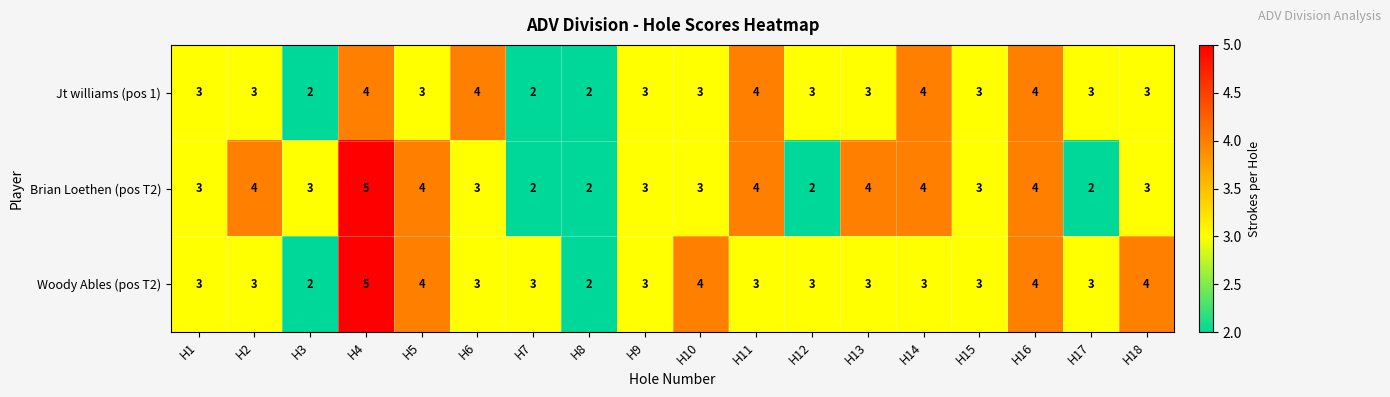

What is the total value across all series at H2?

10